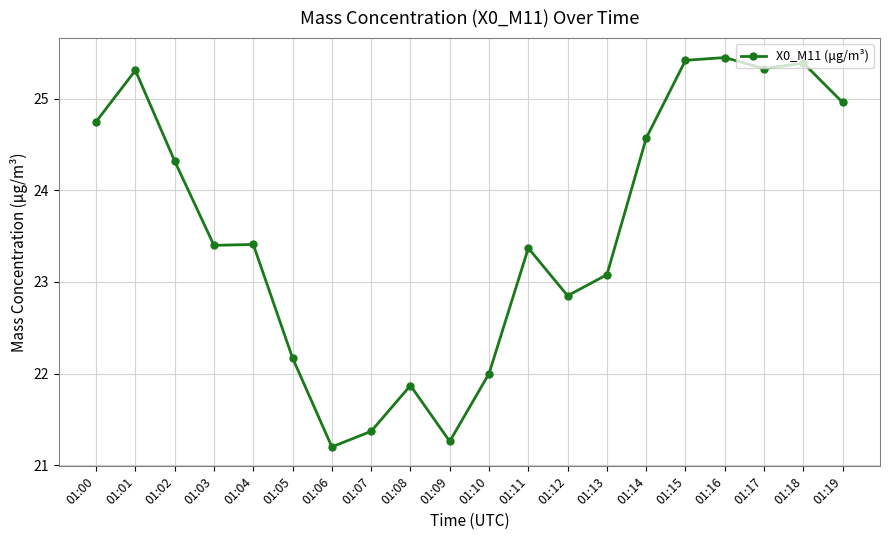

Is it true that the value at 01:02 is 9.6?

False